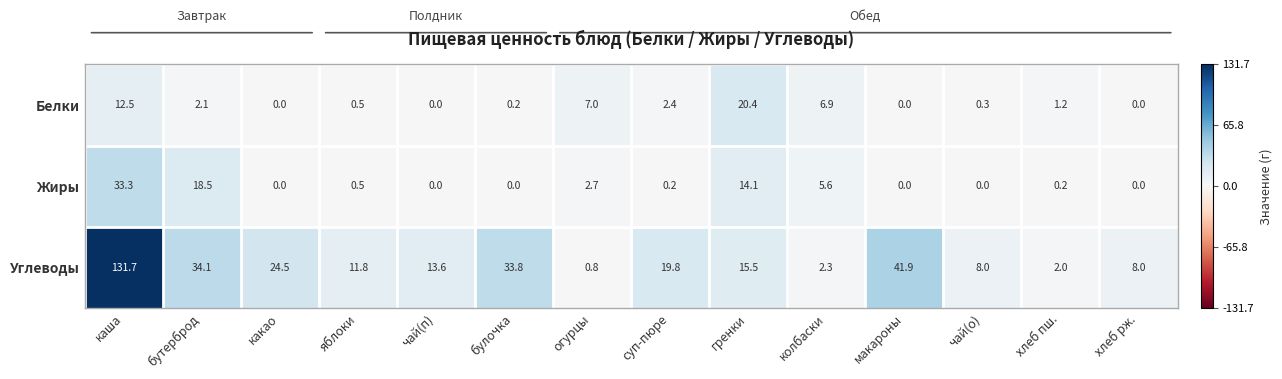

What is the maximum value shown in the chart?

131.7